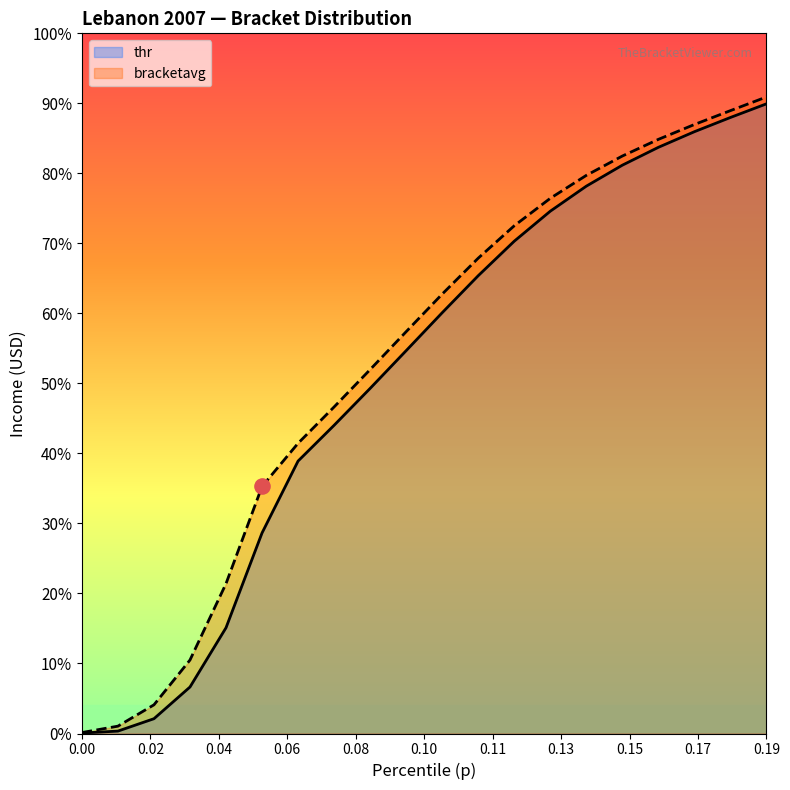

What are all the series names shown in the legend?

thr, bracketavg